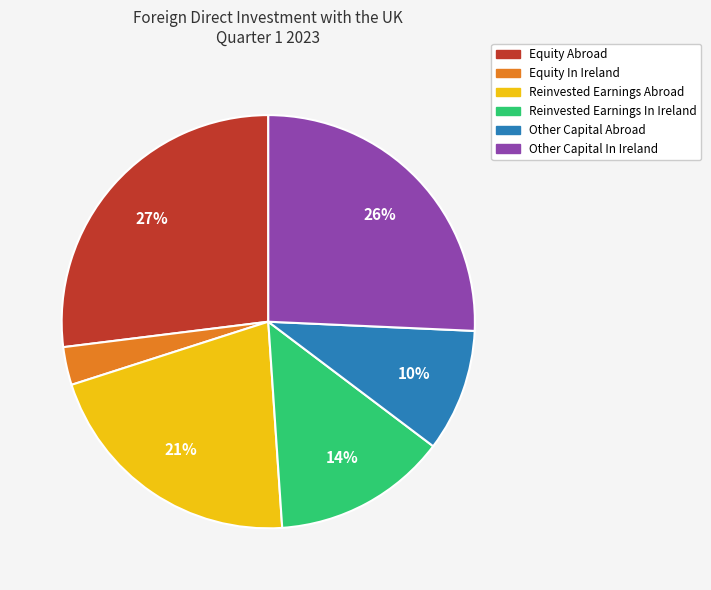

Rank the categories by value from highest to lowest.

Equity Abroad, Other Capital In Ireland, Reinvested Earnings Abroad, Reinvested Earnings In Ireland, Other Capital Abroad, Equity In Ireland